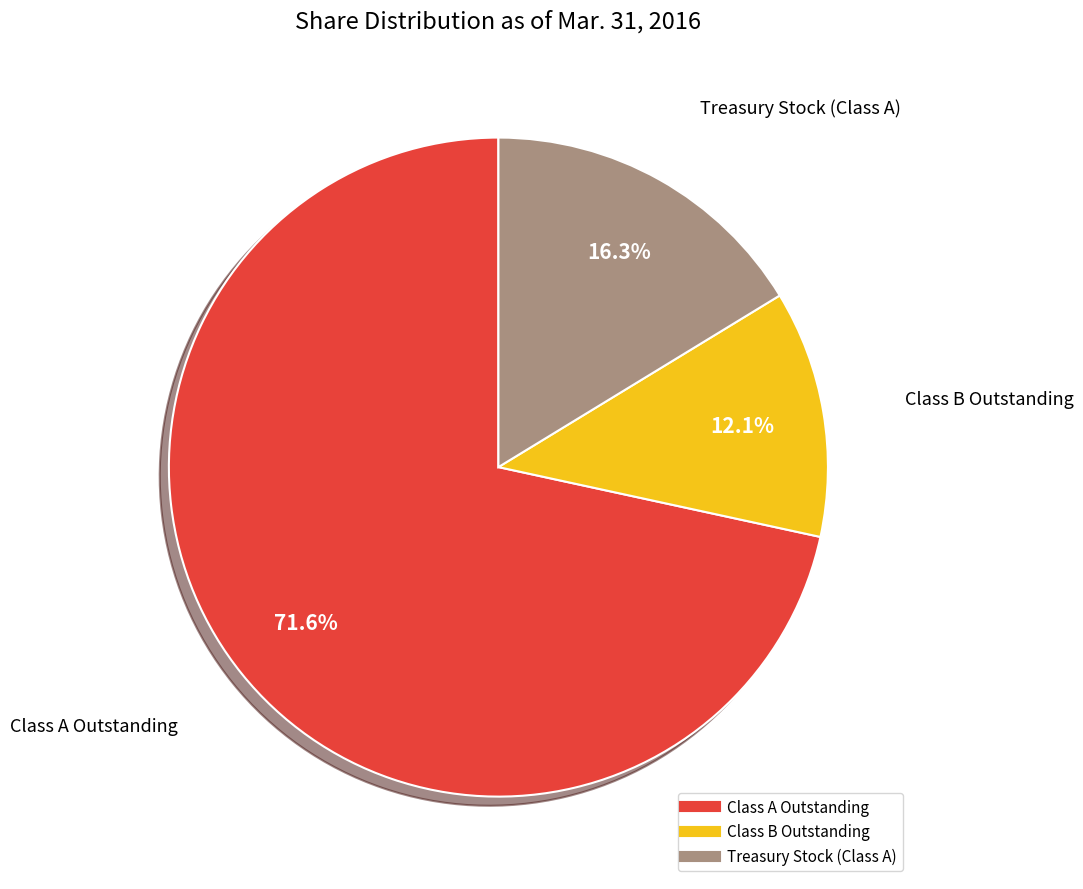

Approximately how many times larger is the value at Treasury Stock (Class A) compared to Class B Outstanding?

1.3